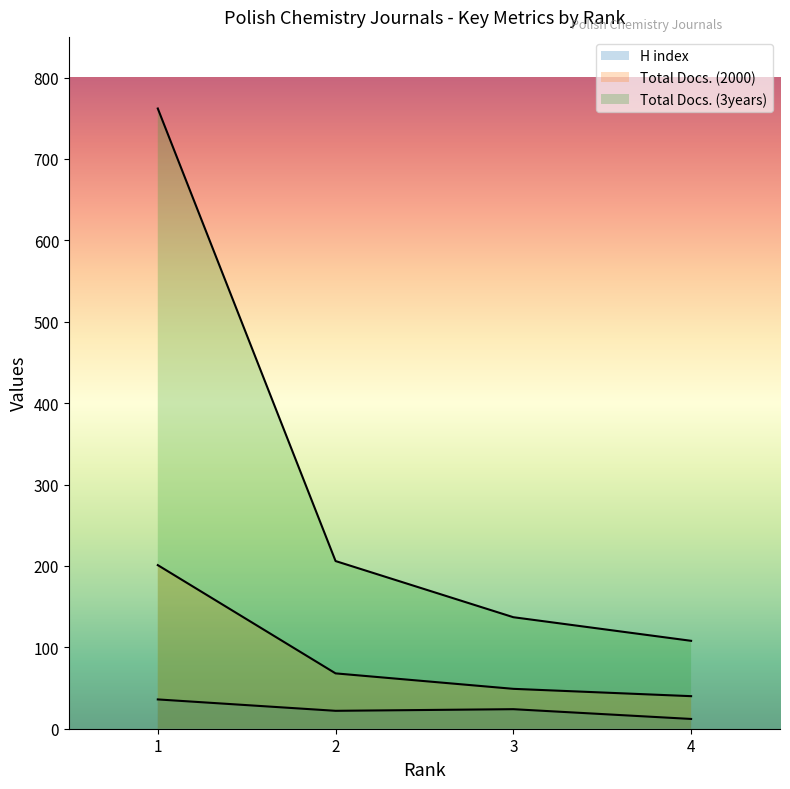

Which series has the largest range (max minus min)?

Total Docs. (3years)